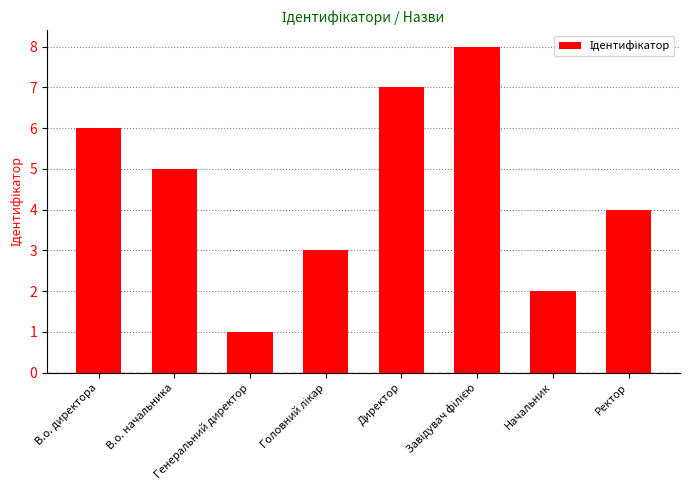

What is the sum of all values?

36